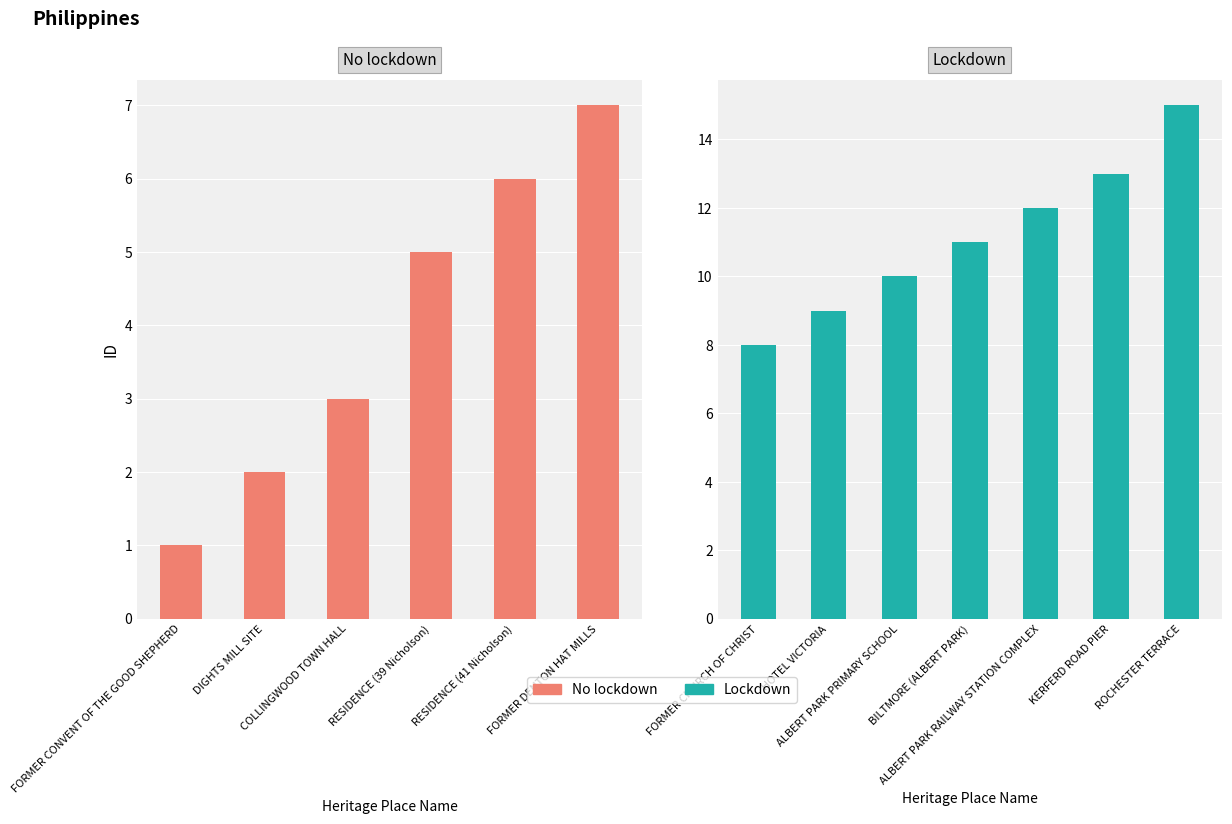

How many categories are shown in the chart?

13